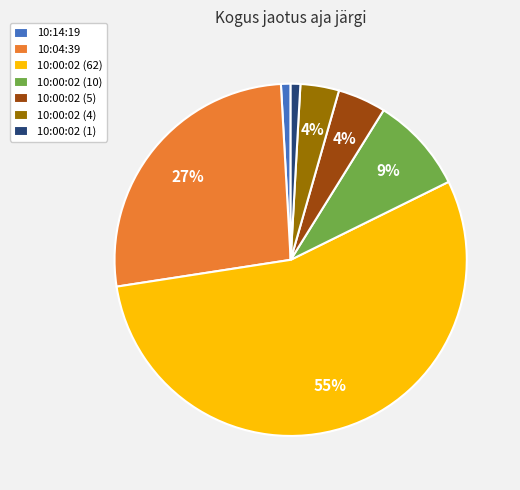

Combined, do 10:04:39 and 10:00:02 (5) account for over 50%?

No